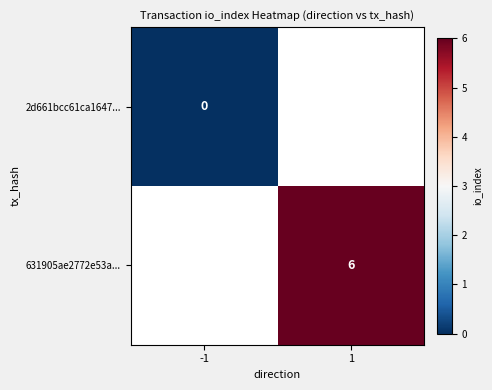

How many categories are shown in the chart?

2